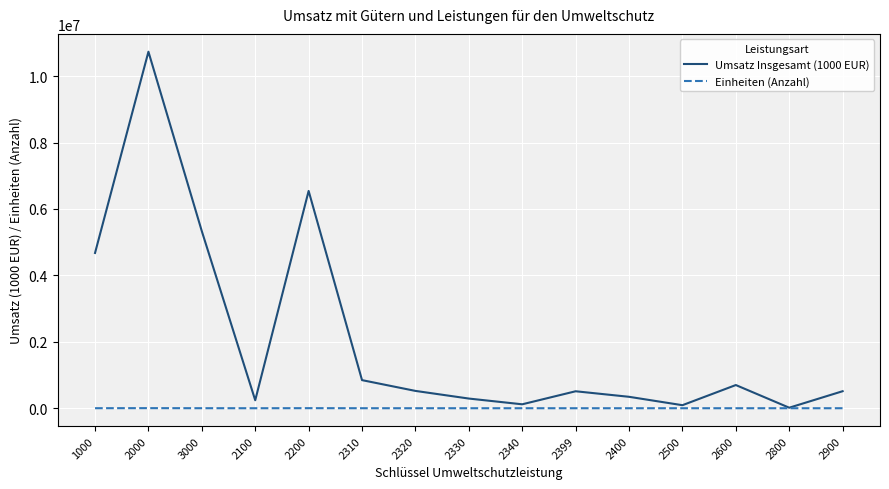

What is the total value across all series at 2600?

698592